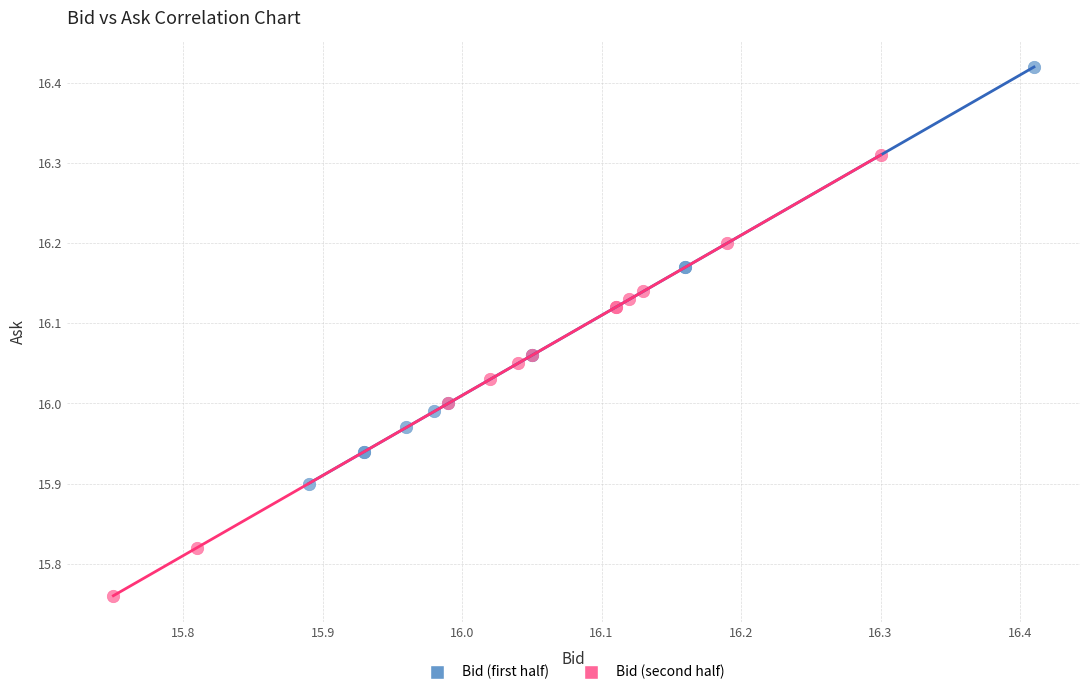

Which series has the largest Y range (max minus min)?

Bid (second half)